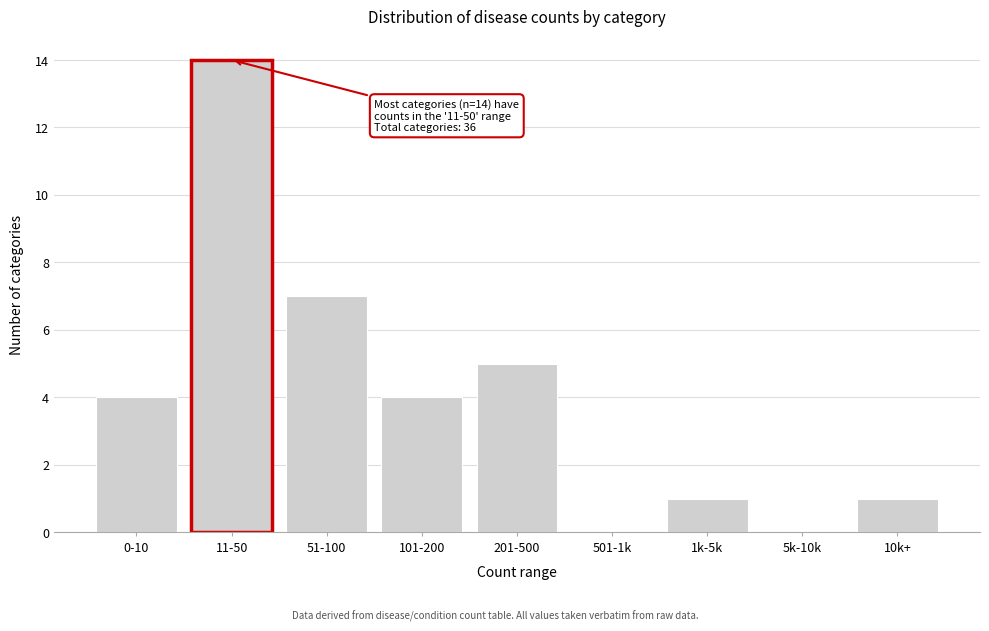

Reading left to right, what are all the values shown in this chart?

0-10=4	11-50=14	51-100=7	101-200=4	201-500=5	501-1k=0	1k-5k=1	5k-10k=0	10k+=1